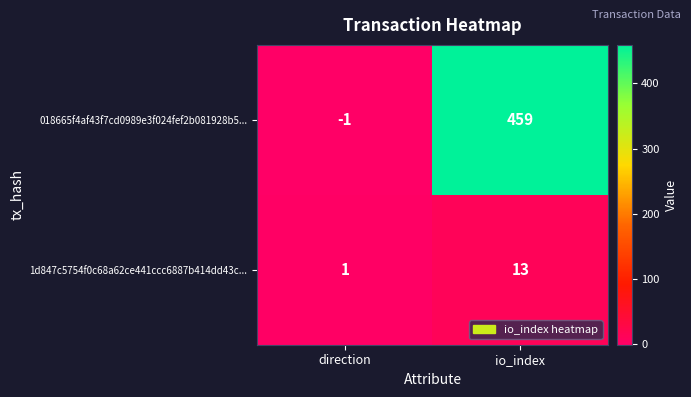

List the series in order of their overall mean, lowest first.

1d847c5754f0c68a62ce441ccc6887b414dd43c..., 018665f4af43f7cd0989e3f024fef2b081928b5...